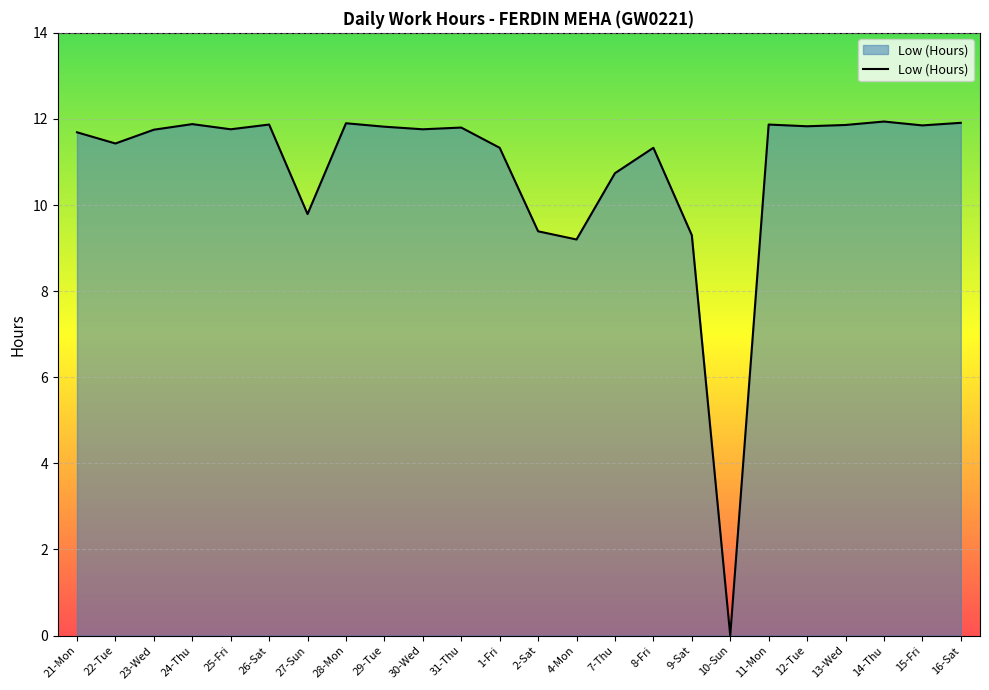

Approximately how many times larger is the value at 24-Thu compared to 13-Wed?

1.0